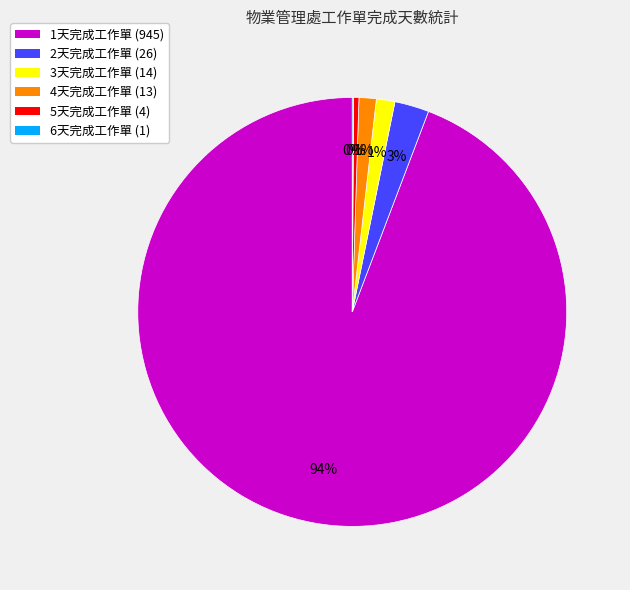

To the nearest percent, what percentage of the pie is 4天完成工作單?

1%